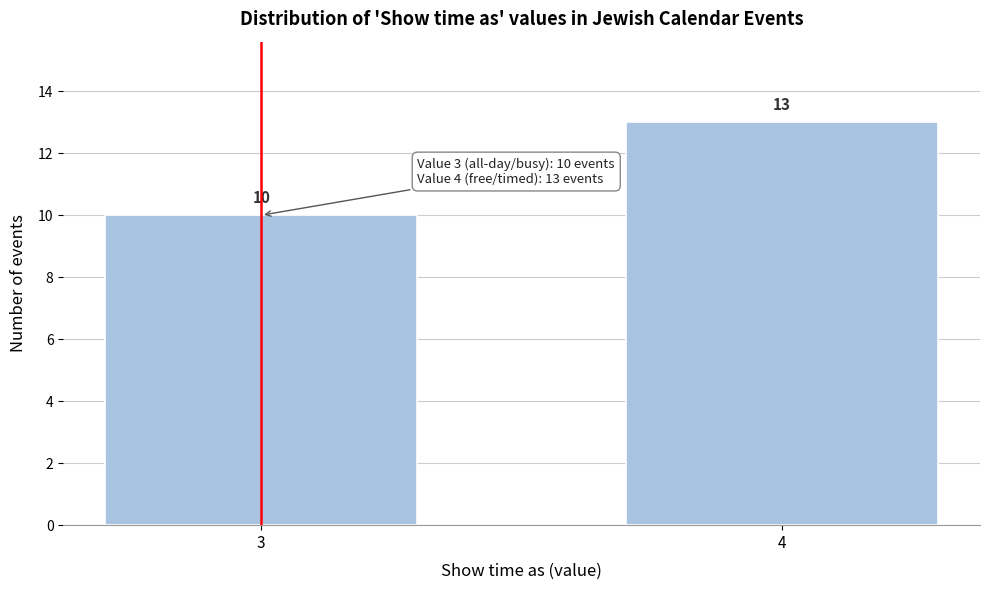

Reading left to right, what are all the values shown in this chart?

3=10	4=13